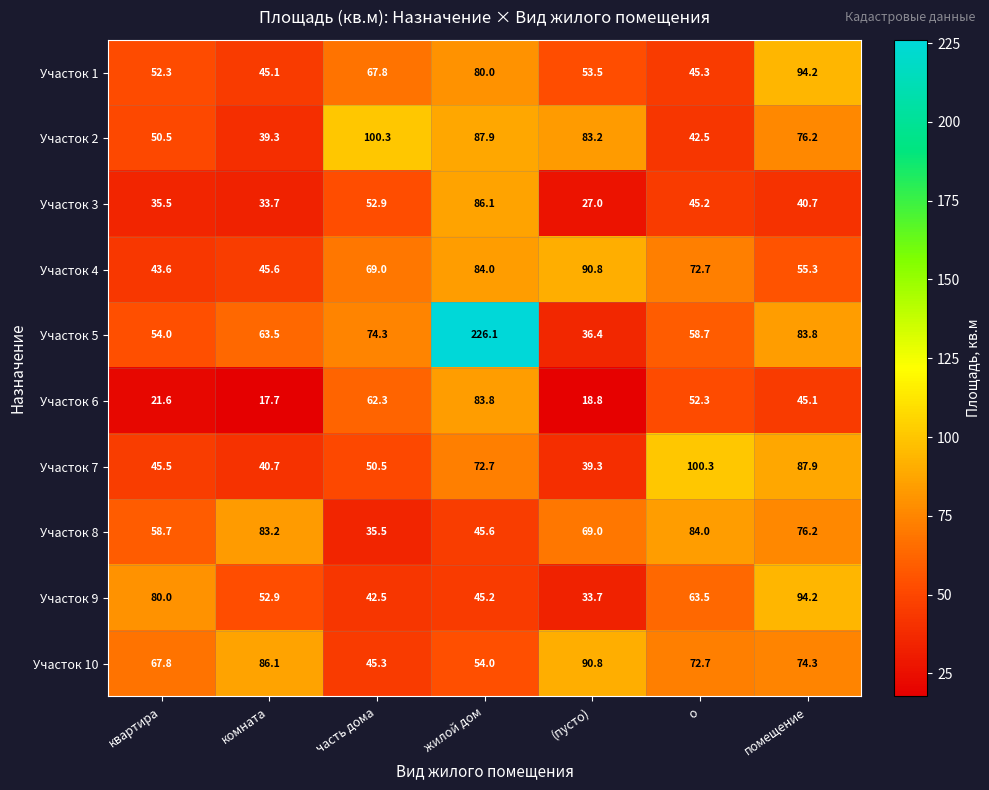

Rank the series at комната from highest to lowest value.

Участок 10, Участок 8, Участок 5, Участок 9, Участок 4, Участок 1, Участок 7, Участок 2, Участок 3, Участок 6